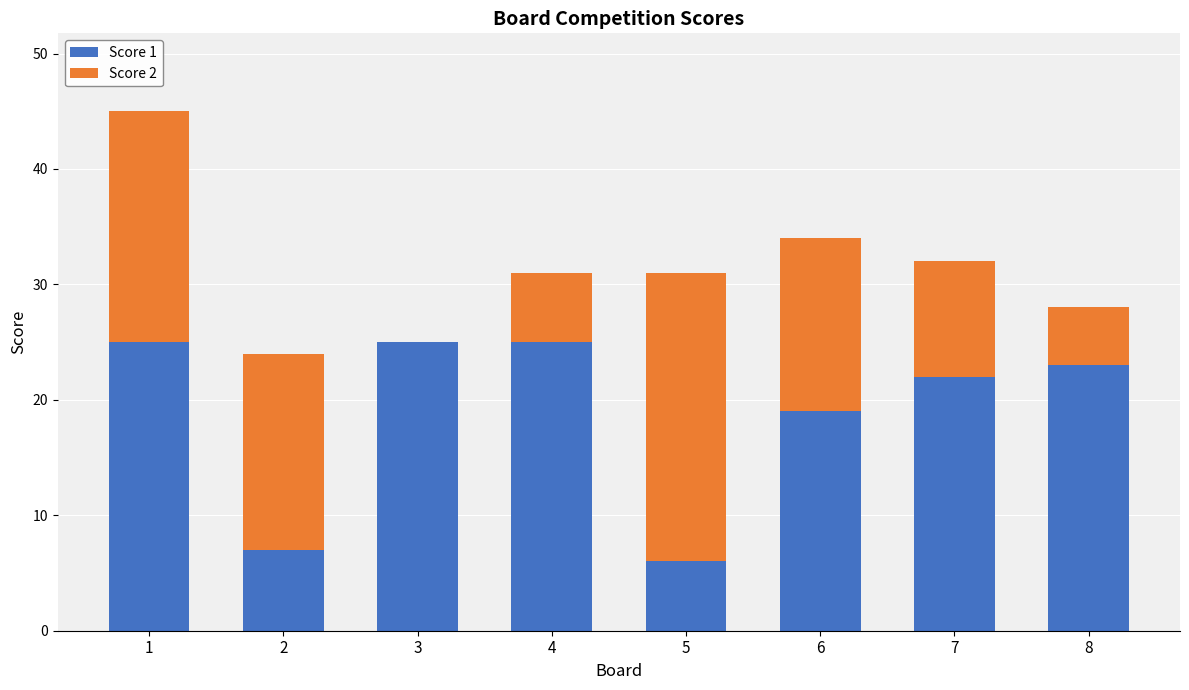

At which label does Score 1 first exceed 23?

1